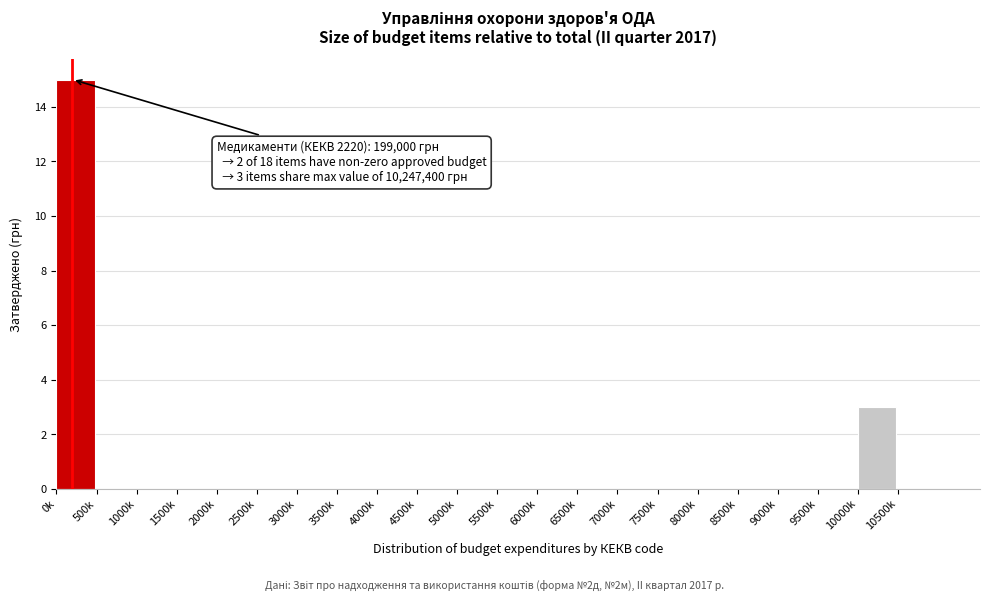

Reading left to right, list all the values displayed in this chart.

0k=15	500k=0	1000k=0	1500k=0	2000k=0	2500k=0	3000k=0	3500k=0	4000k=0	4500k=0	5000k=0	5500k=0	6000k=0	6500k=0	7000k=0	7500k=0	8000k=0	8500k=0	9000k=0	9500k=0	10000k=3	10500k=0